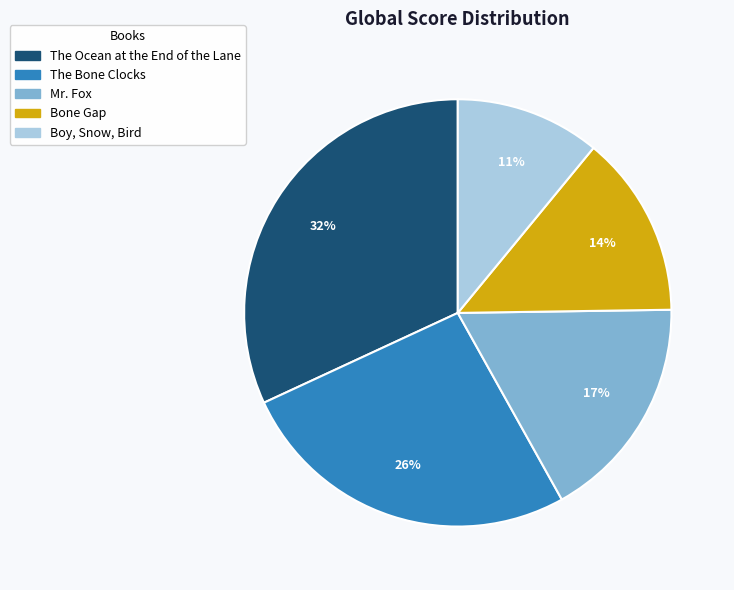

Which has a higher value, Bone Gap or The Bone Clocks?

The Bone Clocks